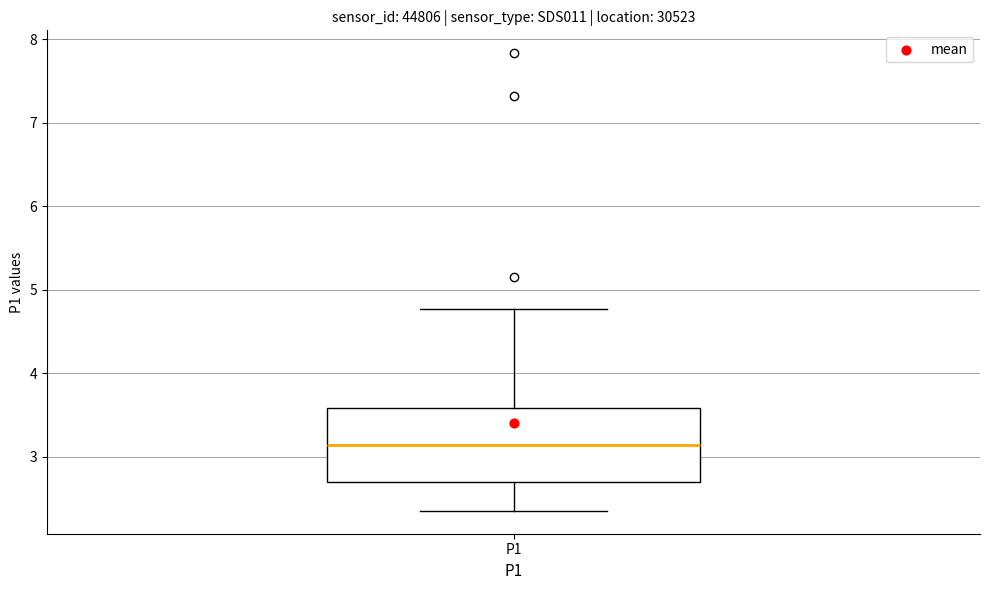

Read this box plot against the y-axis: the position of the median line, the range covered by the box, and the ends of both whiskers. The values are not printed on the chart, so give them approximately, as read against the axis.

median 3.1, box 2.7 to 3.6, whiskers 2.4 to 4.8